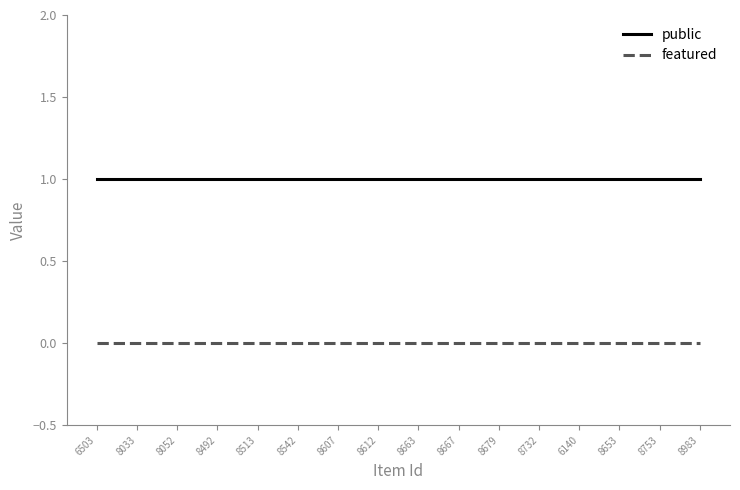

Is this an area chart (filled region under the line)?

No